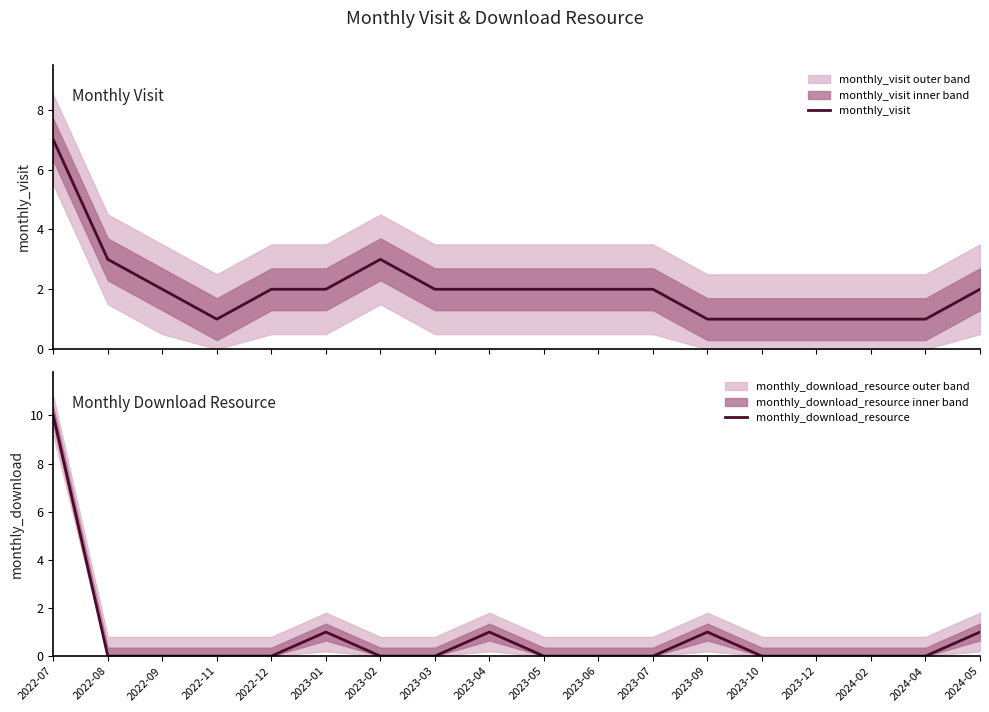

Reading left to right, what are all the values shown in this chart?

monthly_visit: 2022-07=7	2022-08=3	2022-09=2	2022-11=1	2022-12=2	2023-01=2	2023-02=3	2023-03=2	2023-04=2	2023-05=2	2023-06=2	2023-07=2	2023-09=1	2023-10=1	2023-12=1	2024-02=1	2024-04=1	2024-05=2
monthly_download_resource: 2022-07=10	2022-08=0	2022-09=0	2022-11=0	2022-12=0	2023-01=1	2023-02=0	2023-03=0	2023-04=1	2023-05=0	2023-06=0	2023-07=0	2023-09=1	2023-10=0	2023-12=0	2024-02=0	2024-04=0	2024-05=1